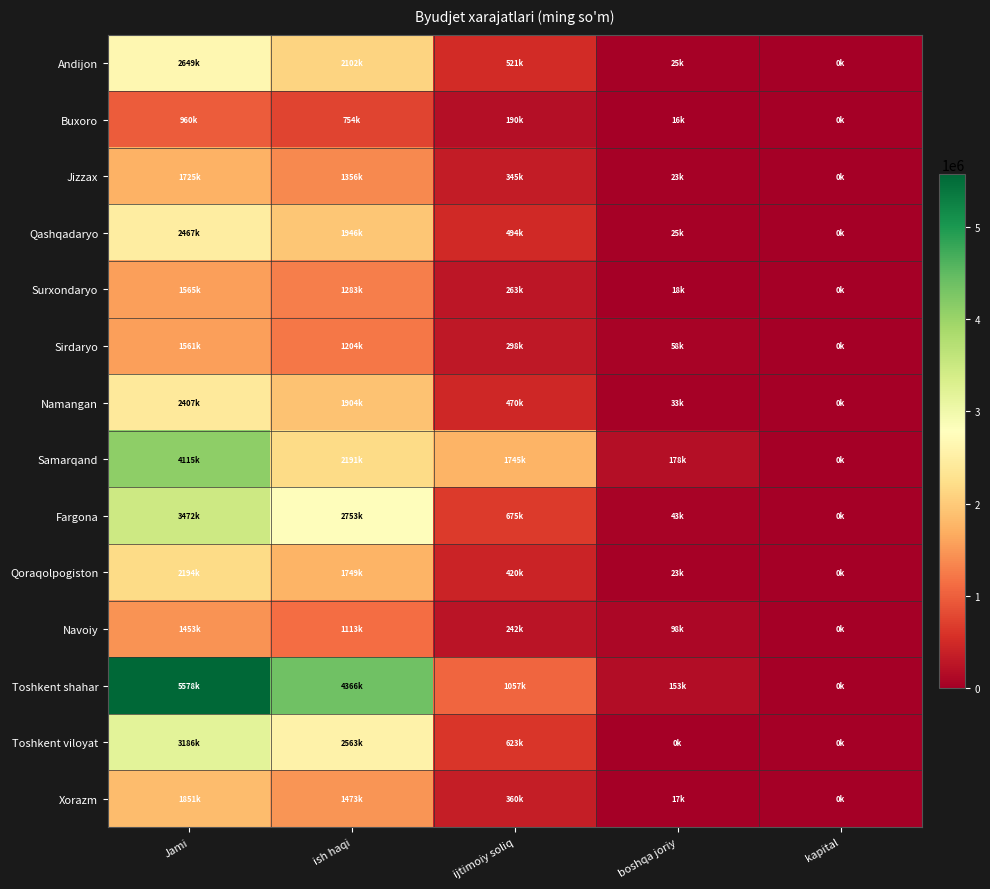

Which series changed the most between ish haqi and ijtimoiy soliq?

Toshkent shahar